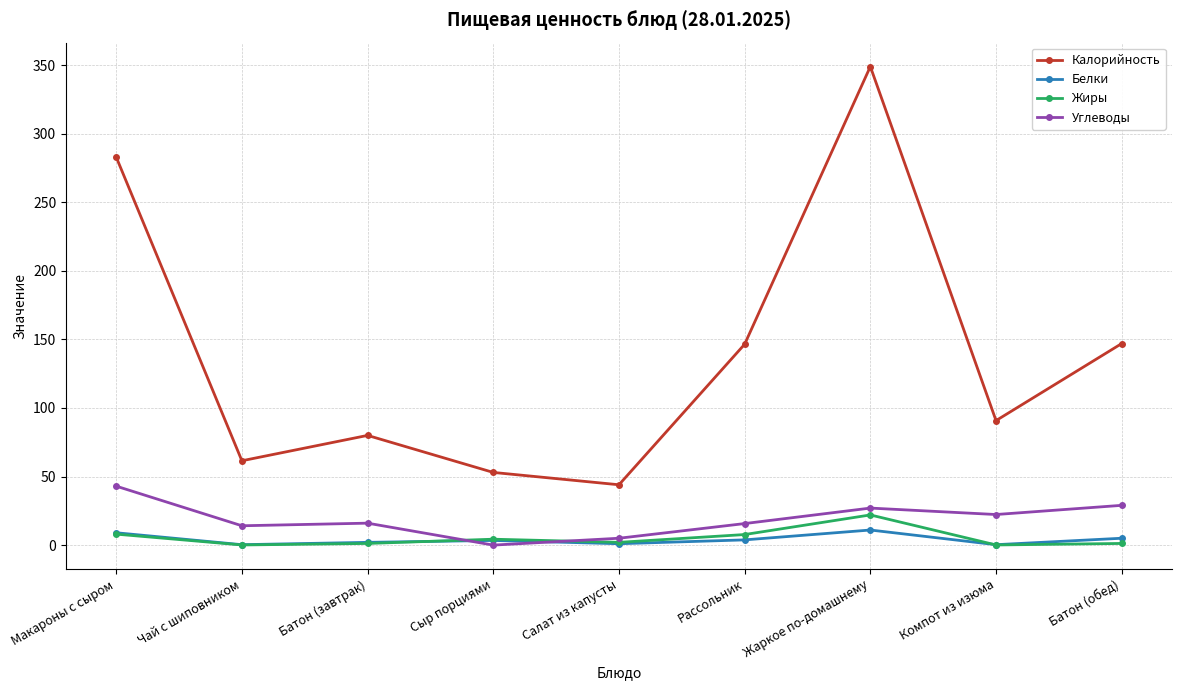

How many lines are shown in the chart?

4